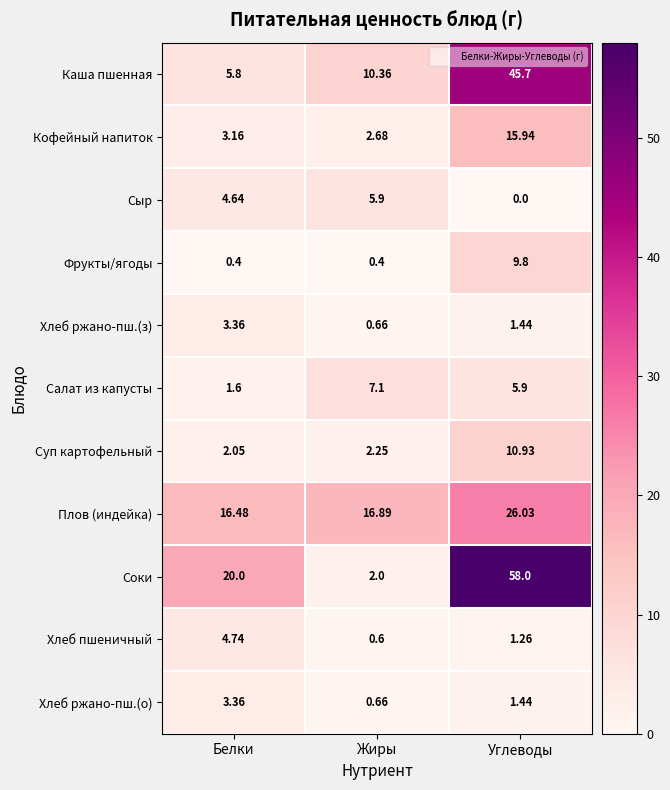

Where is Сыр nearest to the value 2?

Углеводы